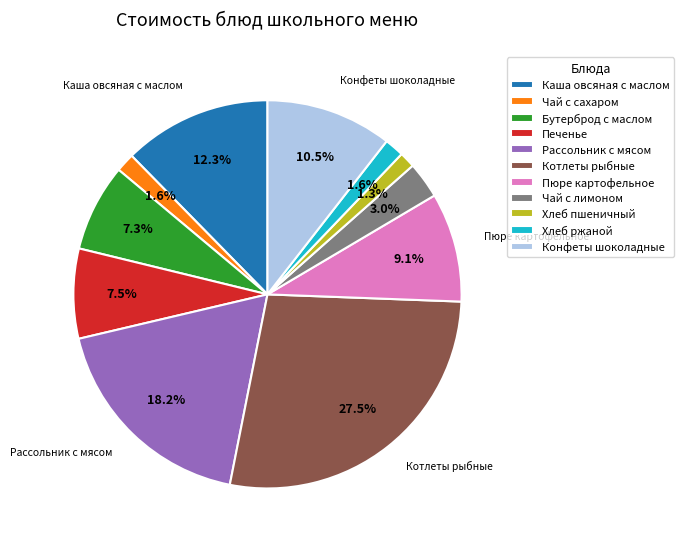

Is it true that Бутерброд с маслом is 7% of the pie?

True